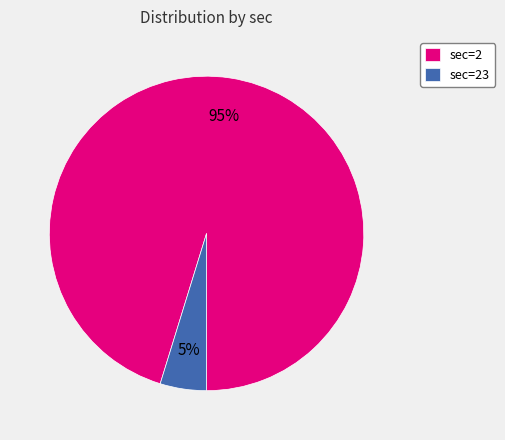

How many slices are in this pie chart?

2